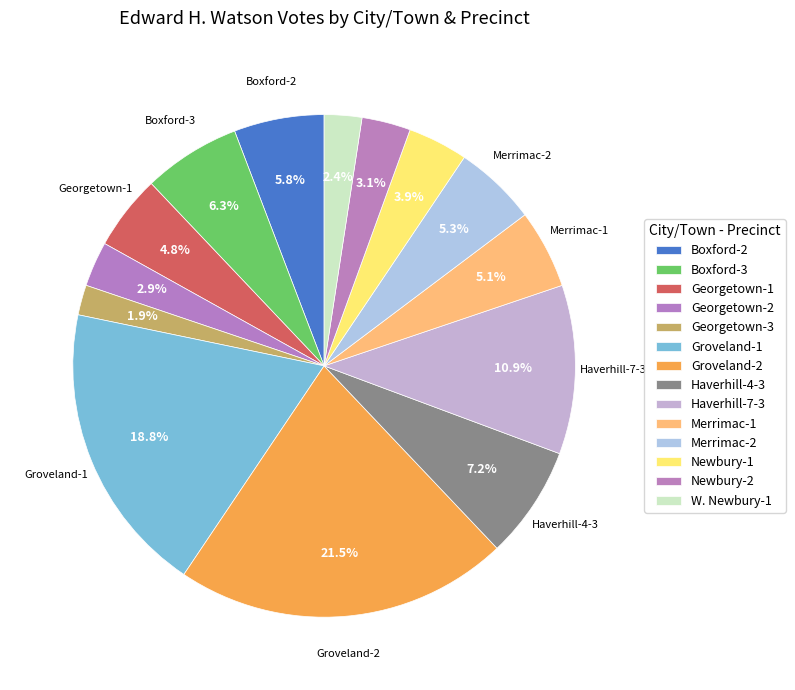

Combined, do Groveland-2 and Georgetown-3 account for over 50%?

No